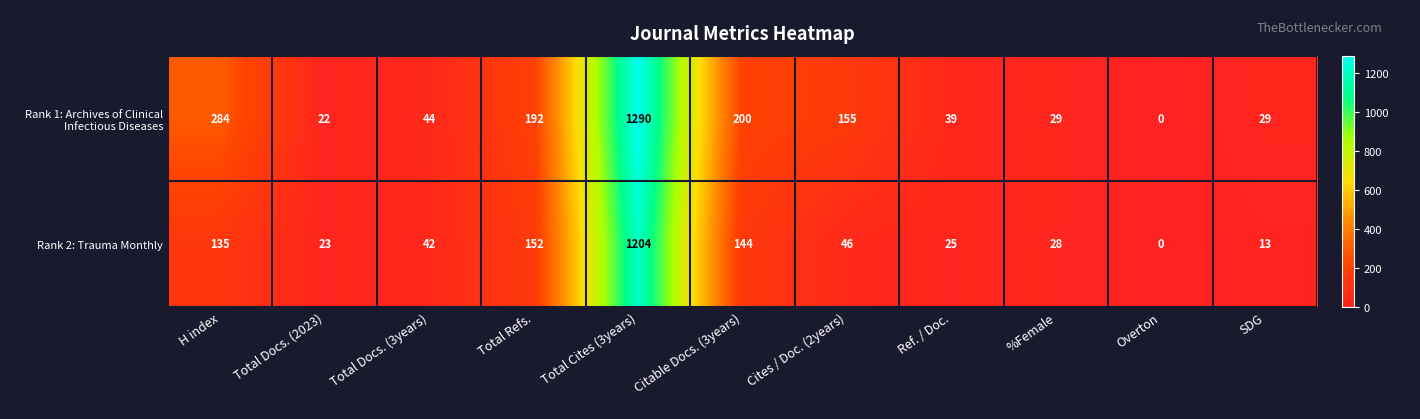

What is the difference between the highest and lowest values at Ref. / Doc.?

14